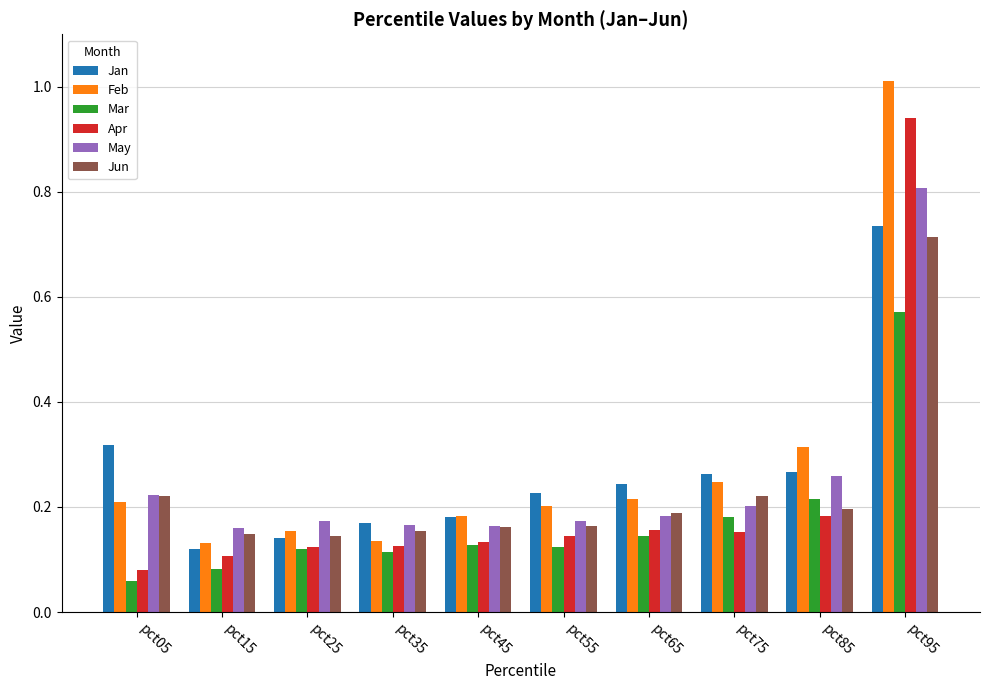

How many groups of bars are there?

10